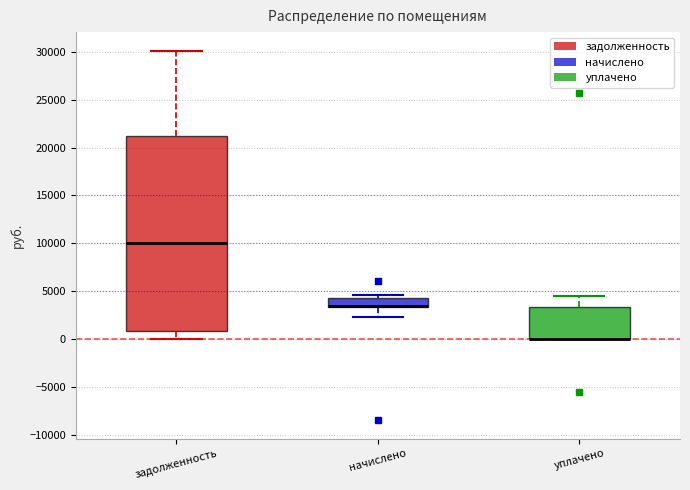

Reading left to right, transcribe this box plot: for each box, give where its median line is, the range the box spans, and where its two whiskers end, as read against the y-axis. The values are not printed on the chart, so give them approximately, as read against the axis.

задолженность: median 10000, box 1000 to 21000, whiskers 0 to 30000
начислено: median 3500 (drawn on the box's lower edge), box 3500 to 4500, whiskers 2500 to 4500 (just above the box's upper edge)
уплачено: median 0 (drawn on the box's lower edge), box 0 to 3500, whiskers 0 to 4500